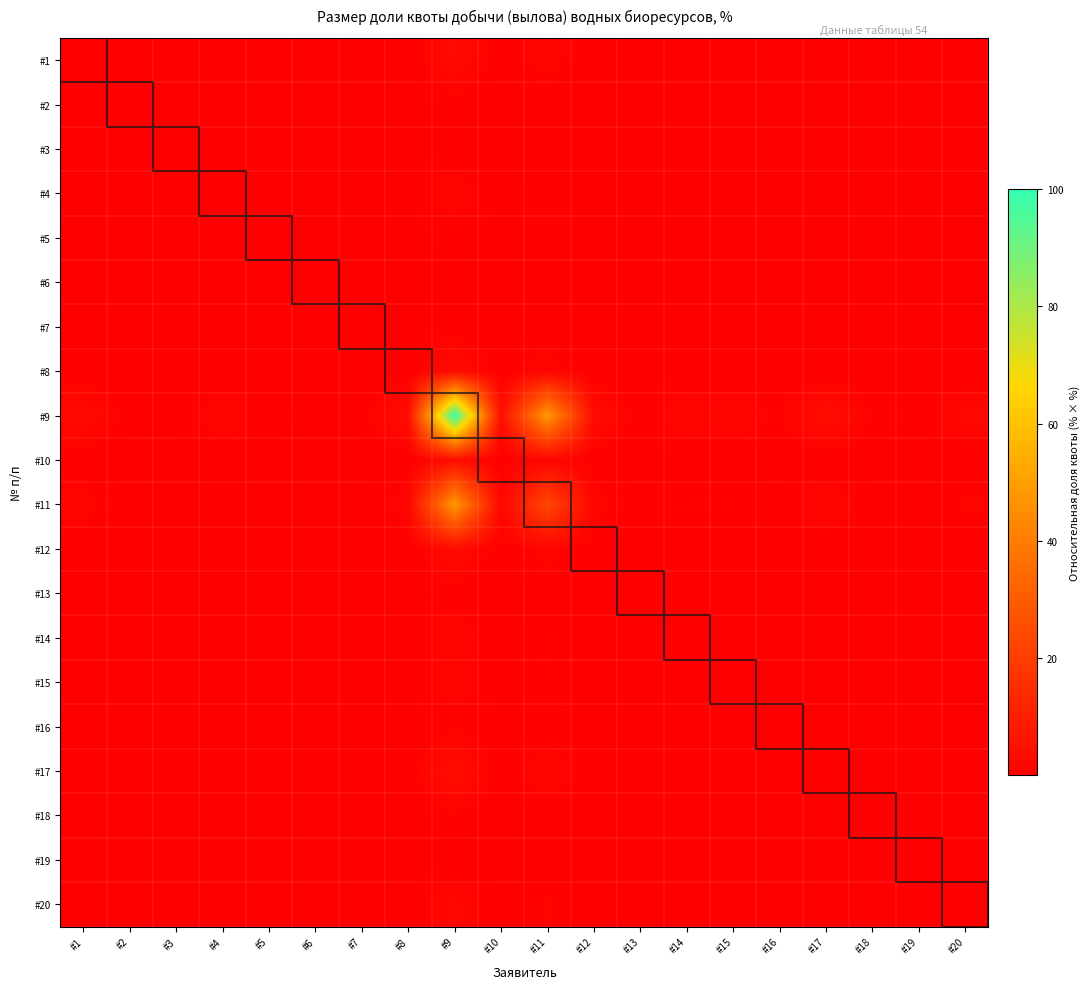

At how many categories does at least one series exceed 43?

2